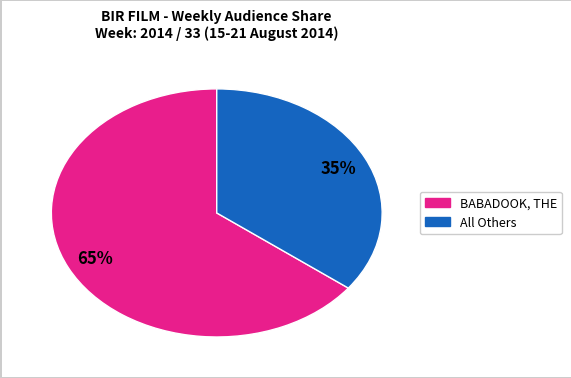

To the nearest percent, what is the average slice percentage?

50%